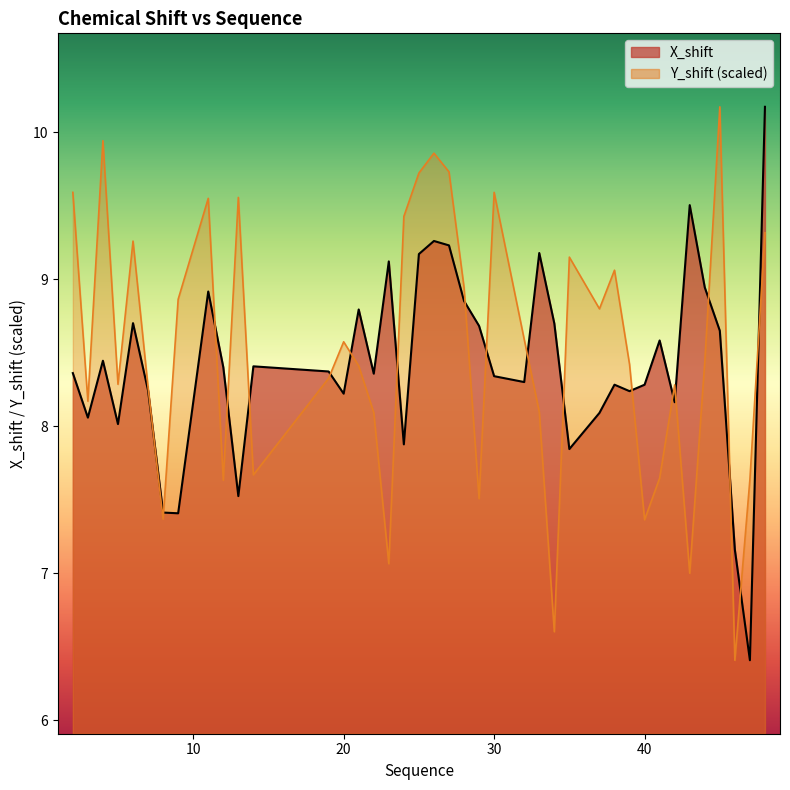

Where is the first local maximum for Y_shift?

4